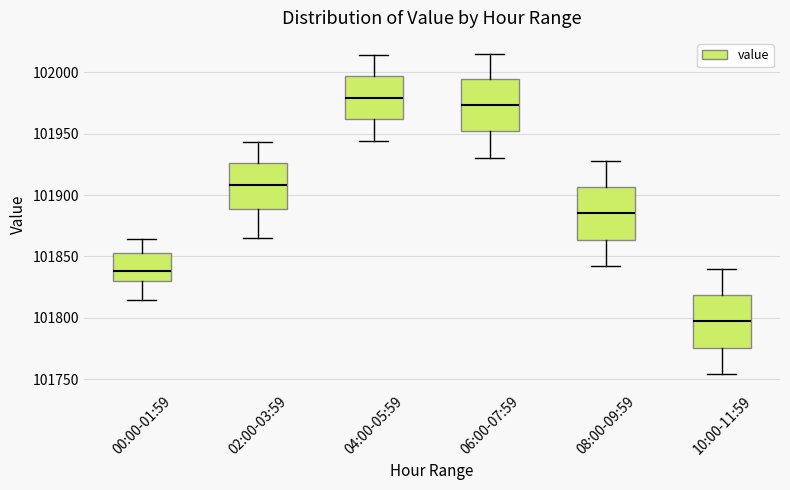

Which box's median line is the lowest?

10:00-11:59